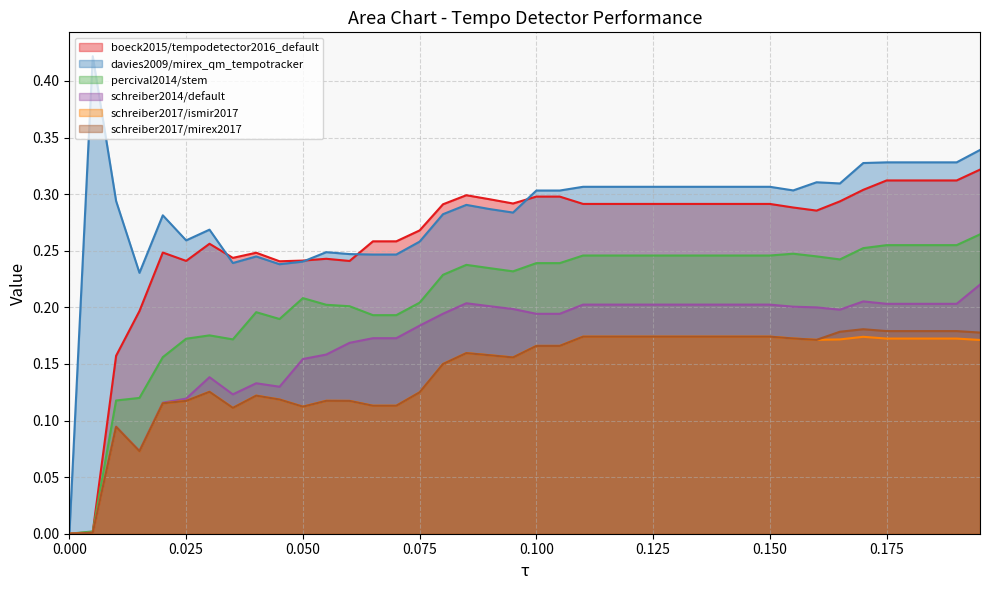

Is the value of schreiber2014/default at 0.005 greater than the value of davies2009/mirex_qm_tempotracker at 0.13?

No